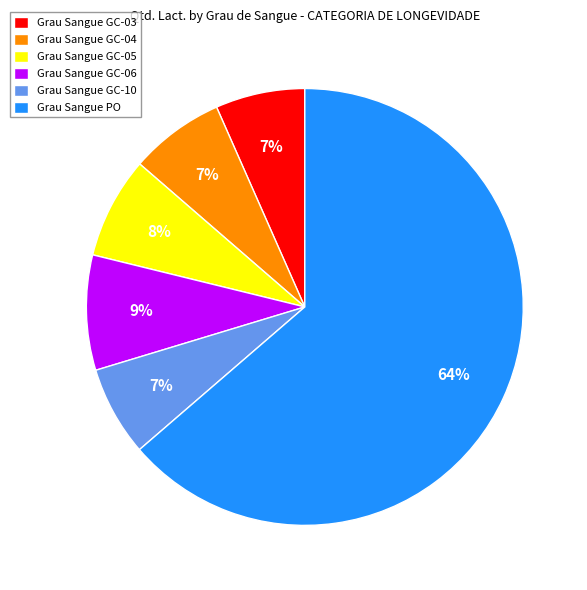

What is the largest slice in the pie chart?

Grau Sangue PO